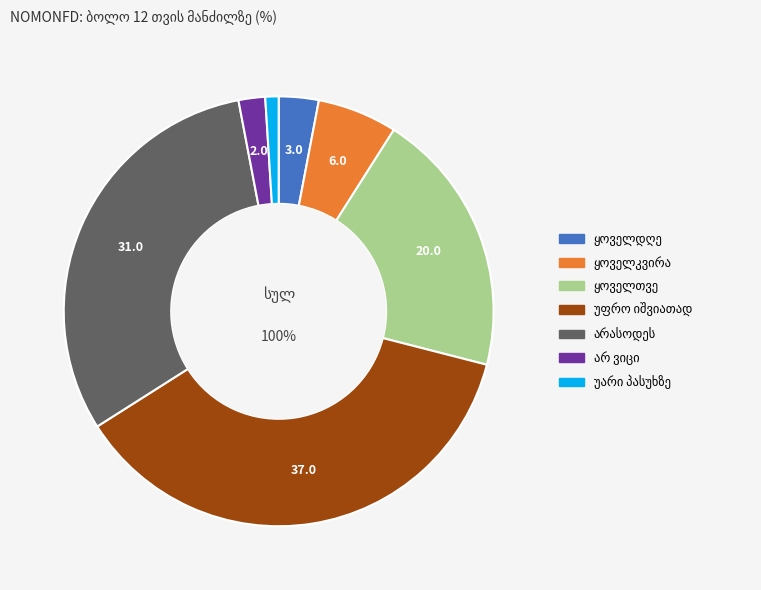

How many segments does this pie chart have?

7